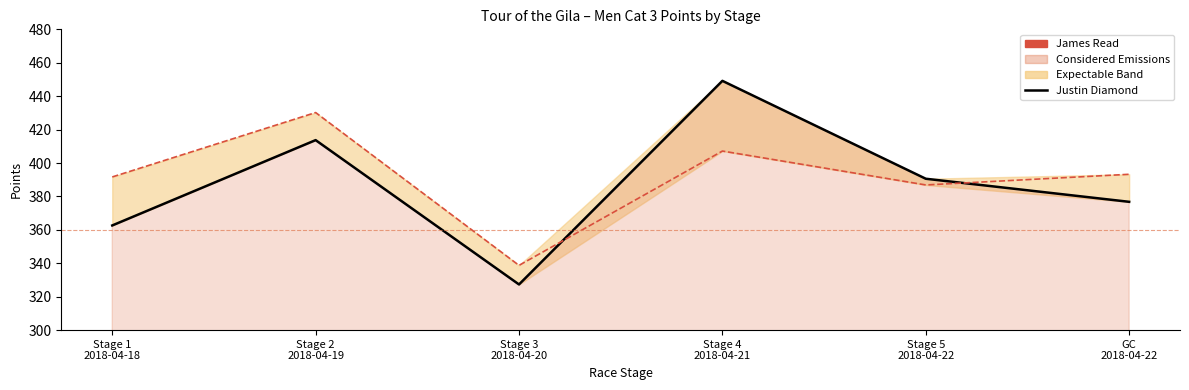

What is the minimum value for James Read Points?

338.7